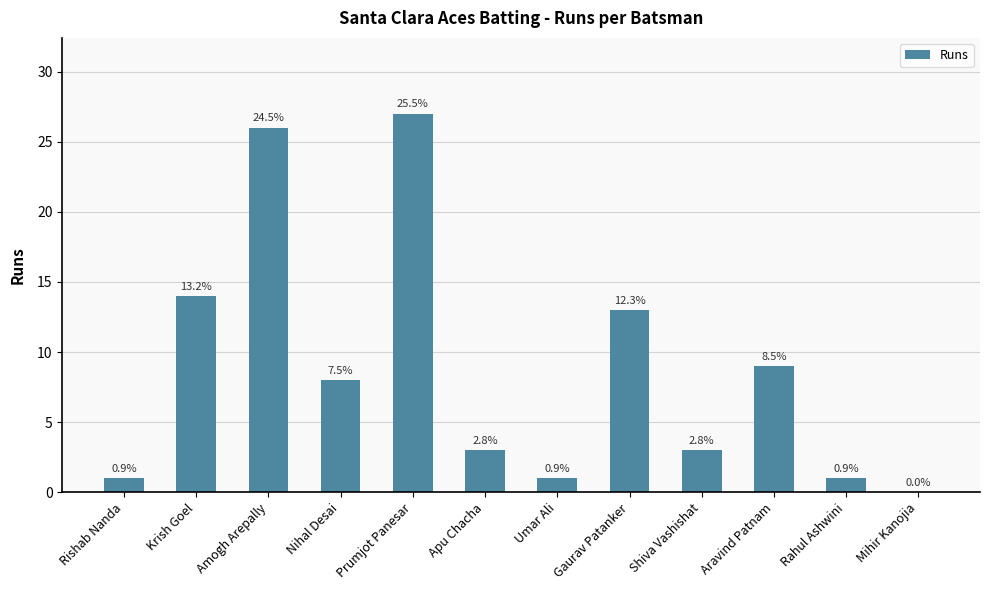

Reading right to left, extract all data points from this chart.

0	1	9	3	13	1	3	27	8	26	14	1